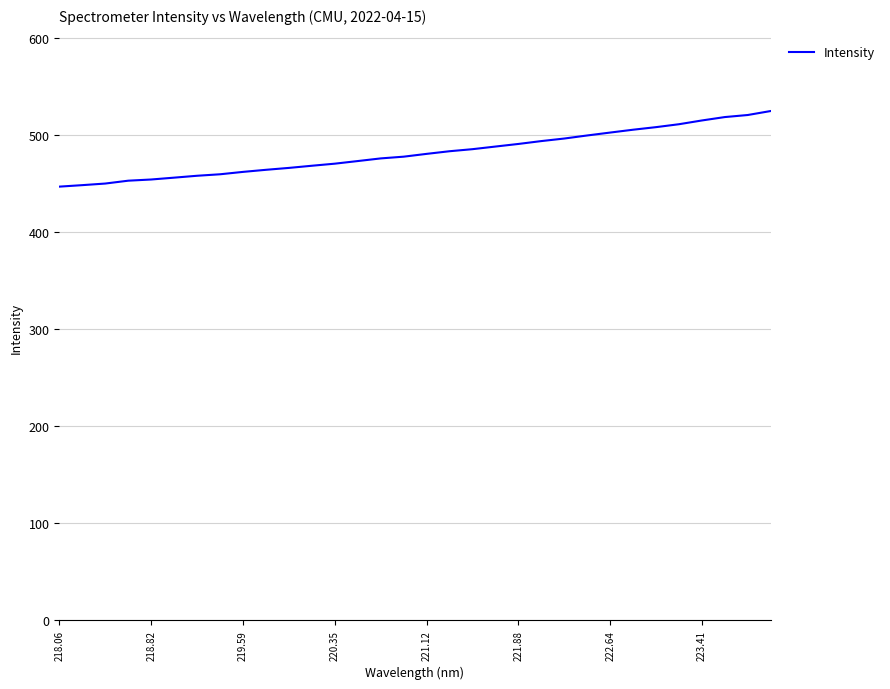

What is the maximum value shown in the chart?

524.4